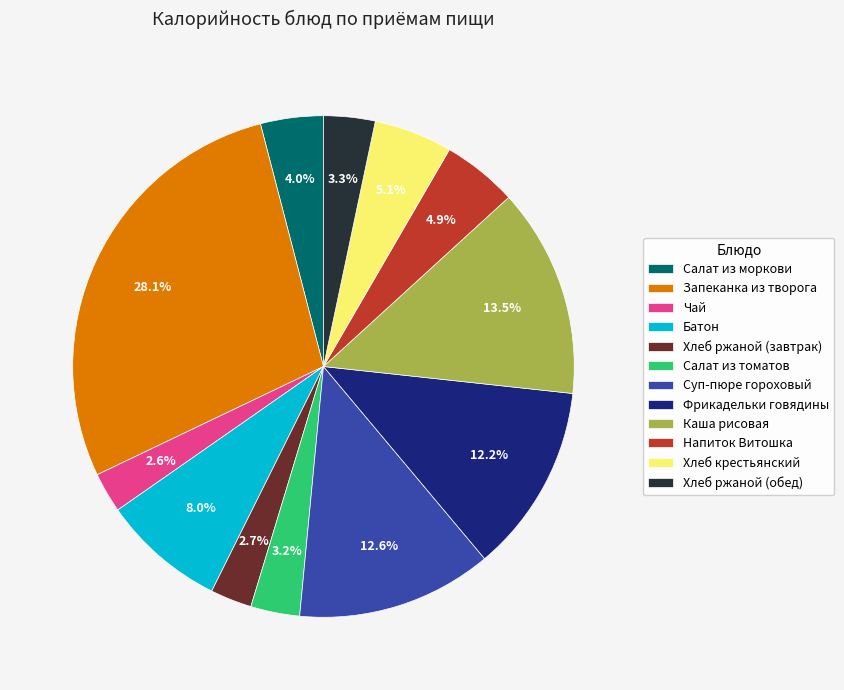

Which slice is the largest?

Запеканка из творога